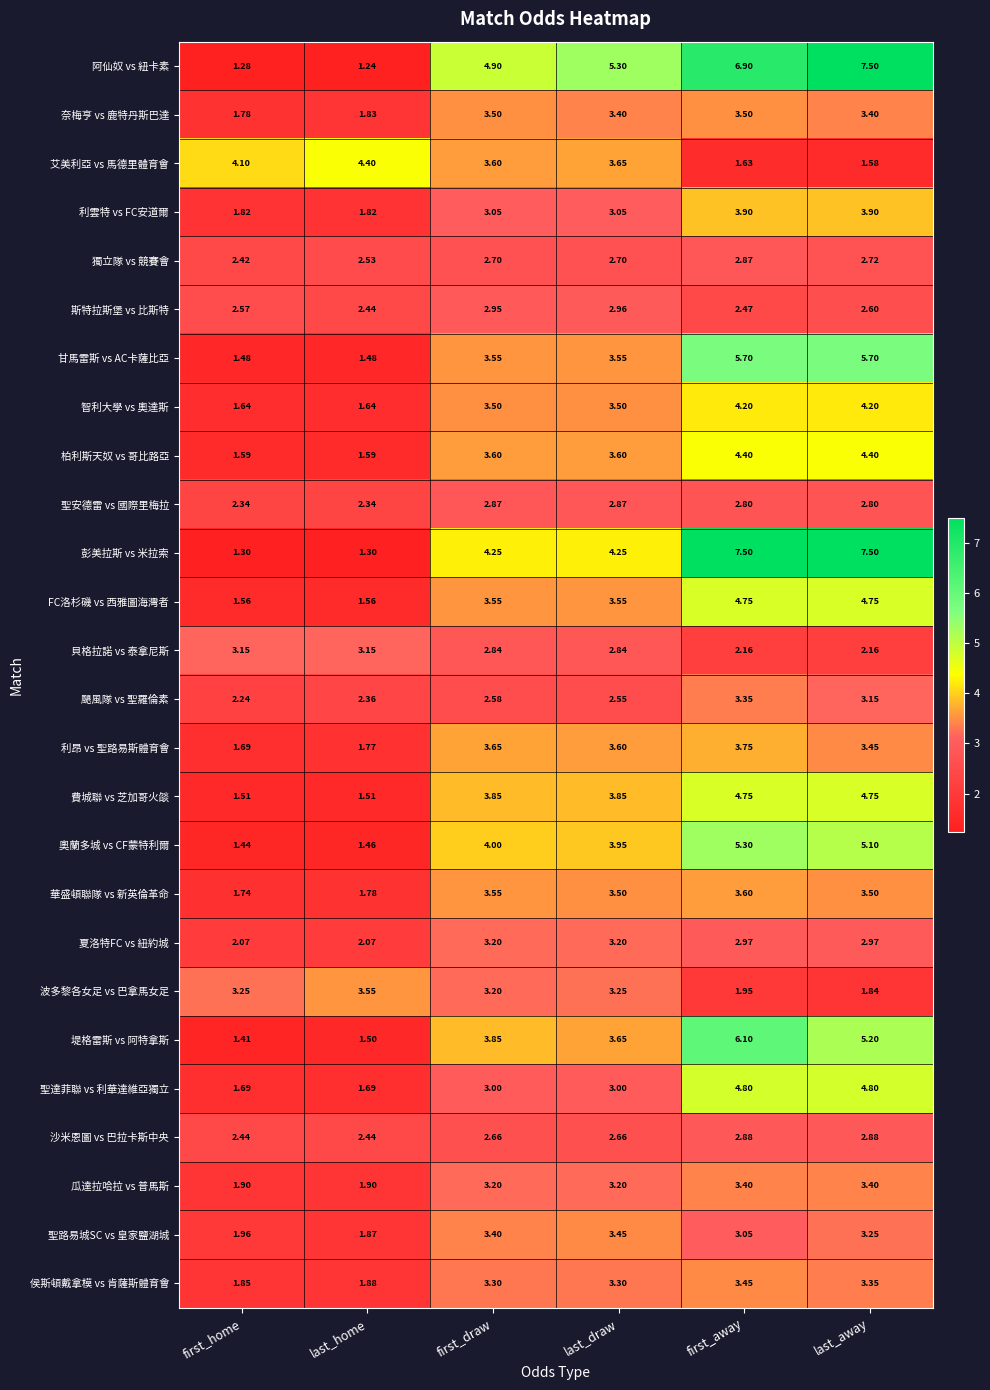

How many series are shown in this chart?

26